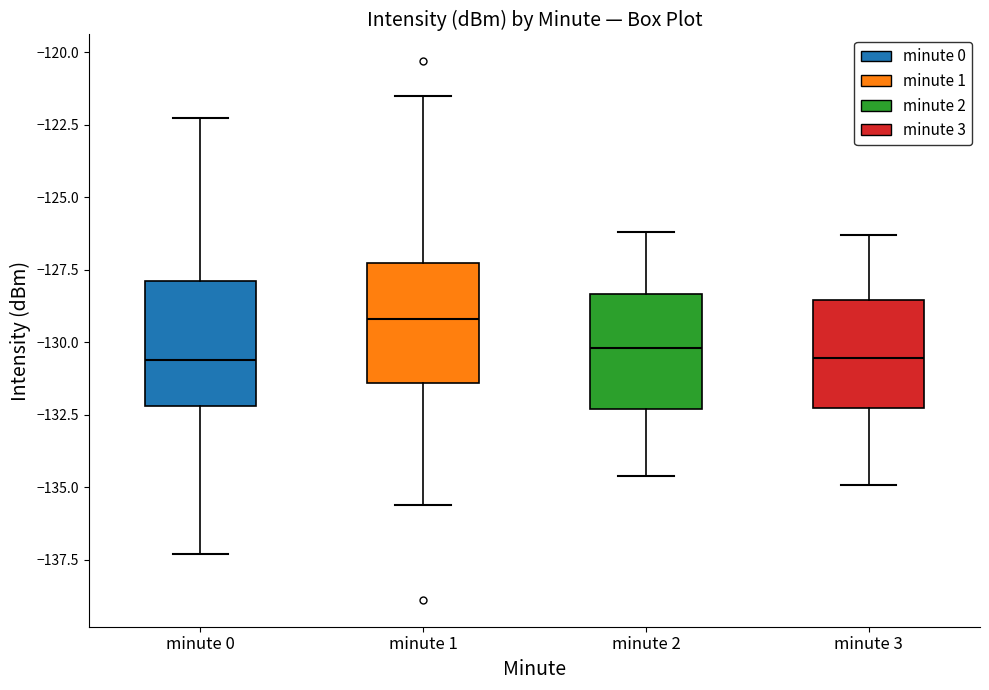

Reading left to right, read every box against the y-axis: the position of its median line, the range the box covers, and the ends of its whiskers. The values are not printed on the chart, so give them approximately, as read against the axis.

minute 0: median -130.5, box -132.0 to -128.0, whiskers -137.5 to -122.5
minute 1: median -129.0, box -131.5 to -127.5, whiskers -135.5 to -121.5
minute 2: median -130.0, box -132.5 to -128.5, whiskers -134.5 to -126.0
minute 3: median -130.5, box -132.0 to -128.5, whiskers -135.0 to -126.5